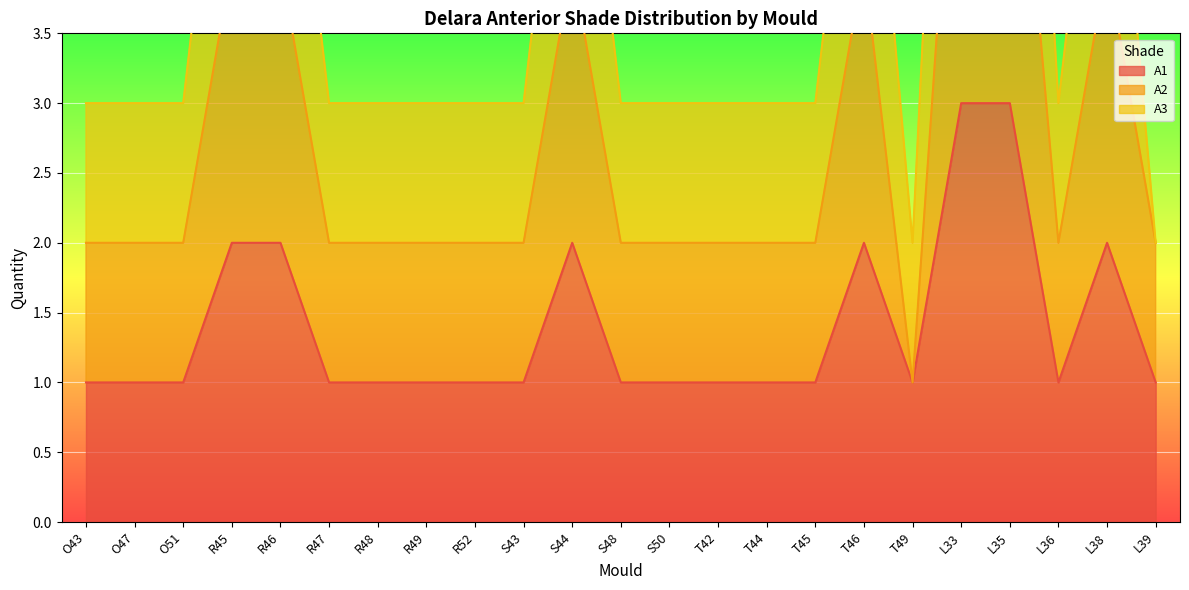

In A2, how many points are lower than both neighbors (excluding endpoints)?

2